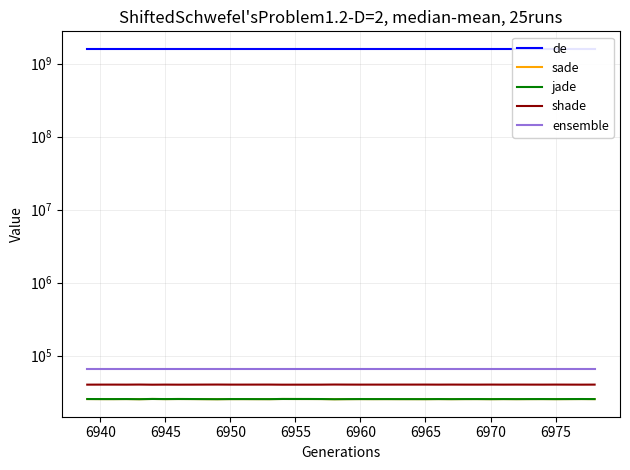

True or false: de and jade cross at least once.

False